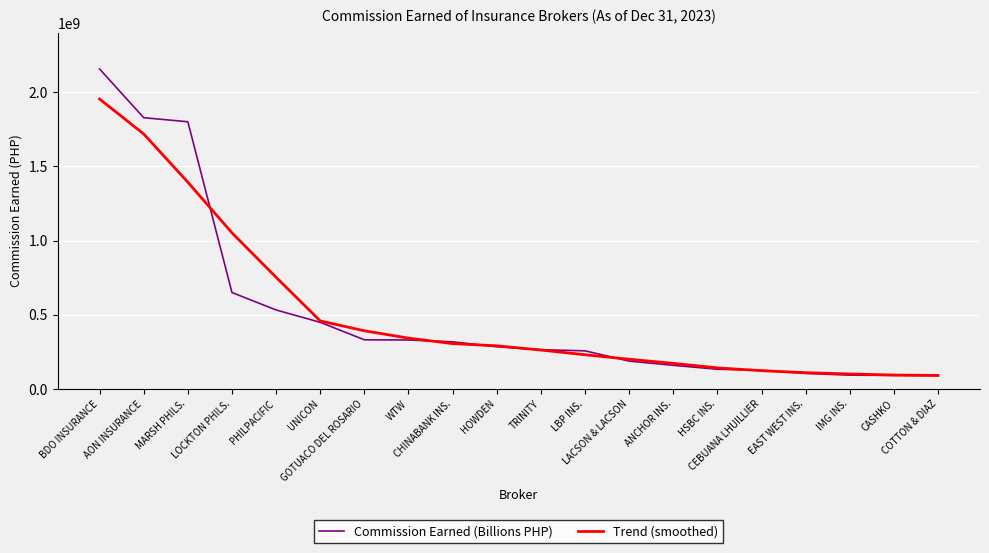

Rank the series by their maximum value, from lowest to highest.

Trend (smoothed), Commission Earned (Billions PHP)